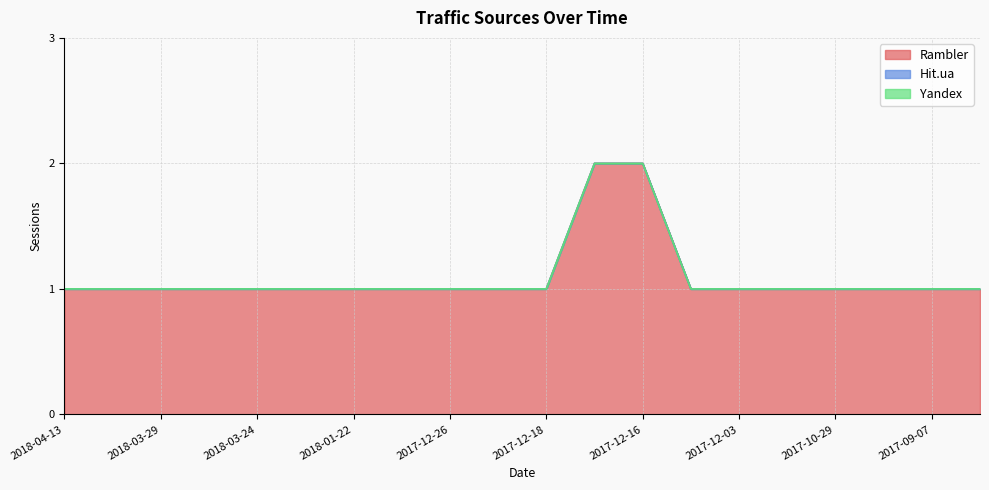

Is the value of Hit.ua at 2017-12-03 greater than the value of Rambler at 2018-01-22?

No